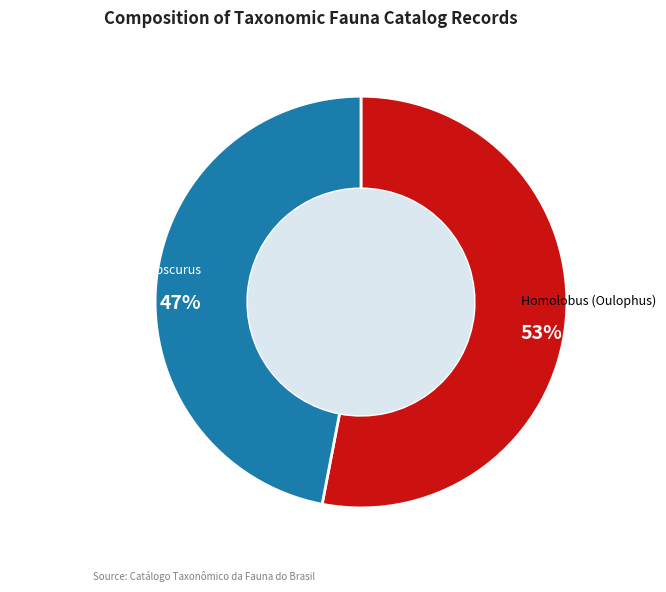

Does Homolobus (Oulophus) obscurus represent more than half of the total?

No